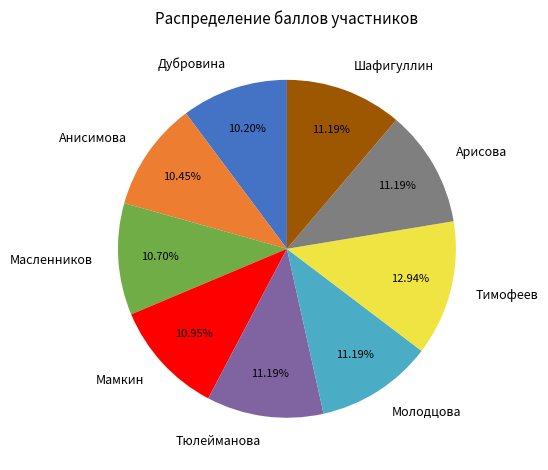

How many segments does this pie chart have?

9